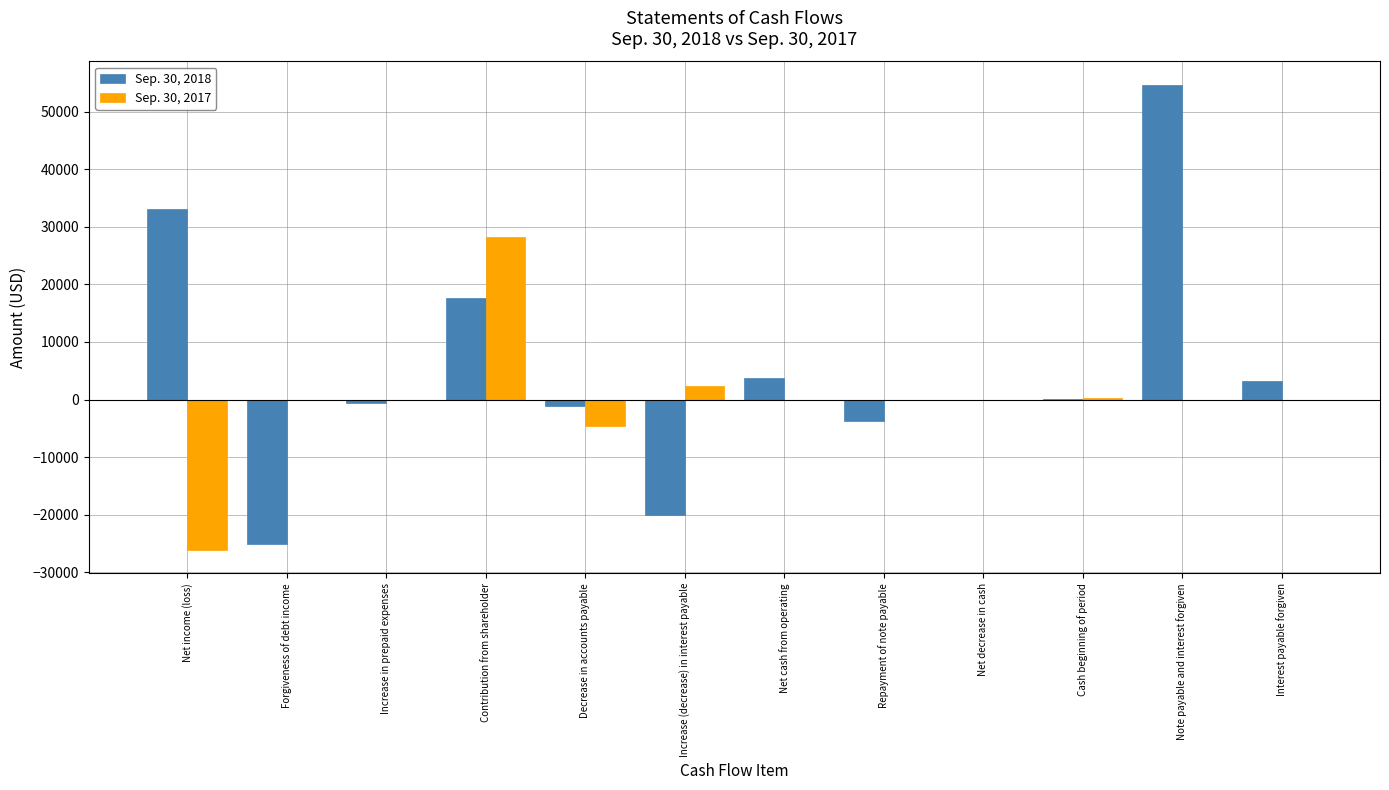

The Sep. 30, 2018 series shows 3220 at Interest payable forgiven. True or false?

True